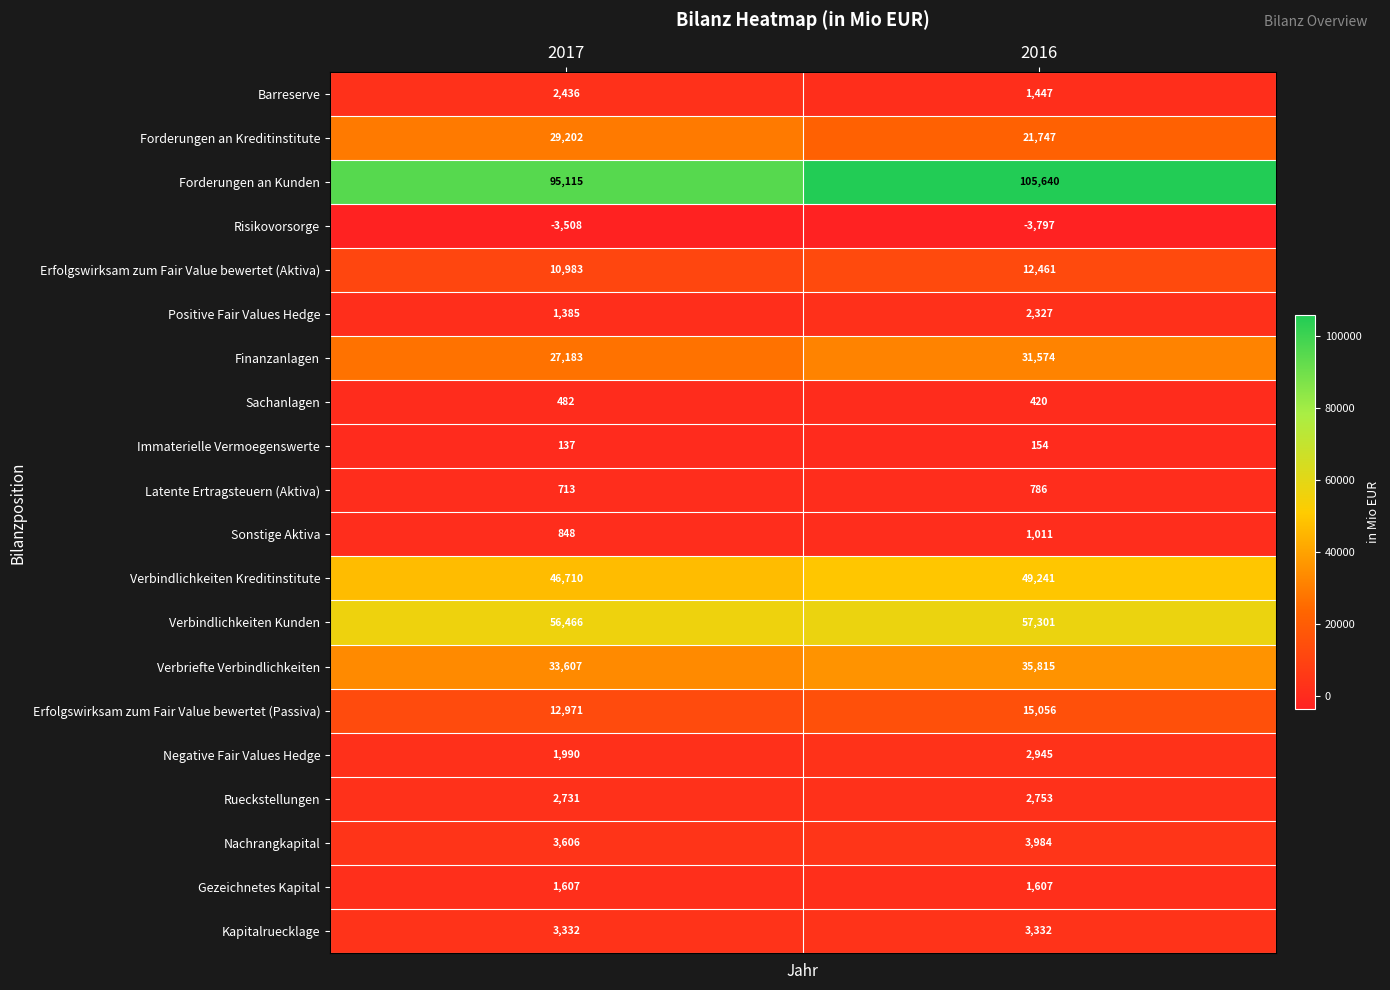

At which category is the sum across all series the highest?

2016